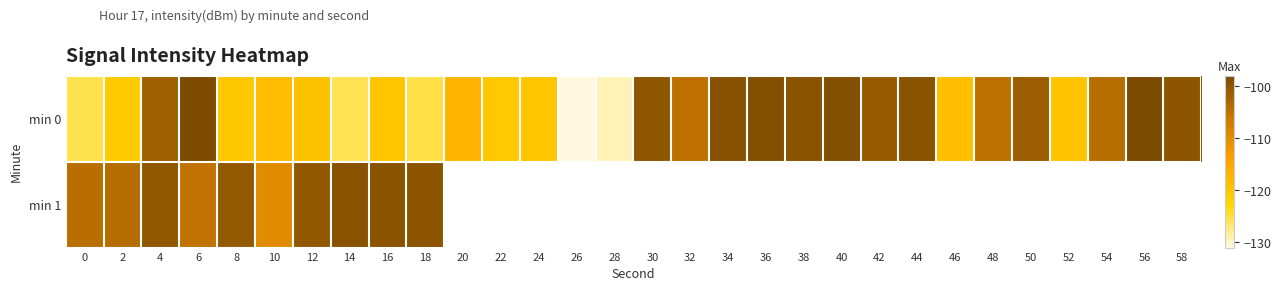

Between 22 and 36, which series saw the biggest shift?

min 0